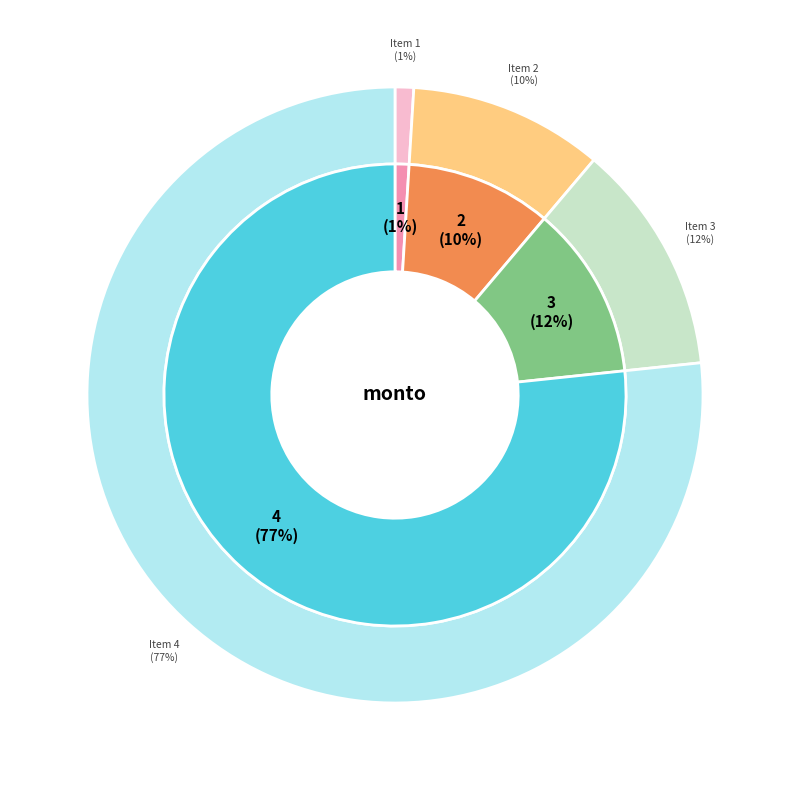

What percentage is the 3 slice, to the nearest percent?

12%